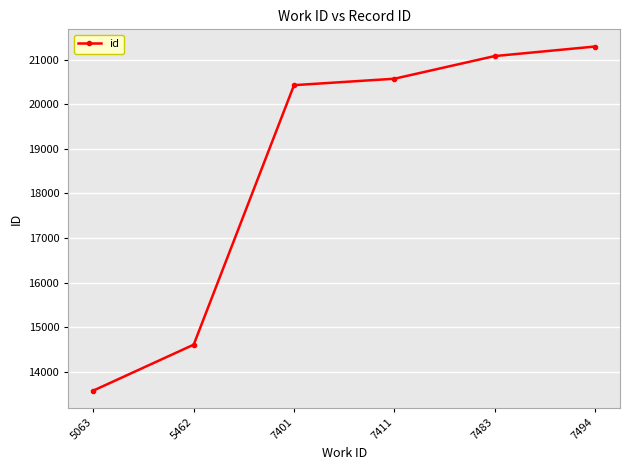

Reading left to right, list all the values displayed in this chart.

13580	14609	20427	20571	21079	21293